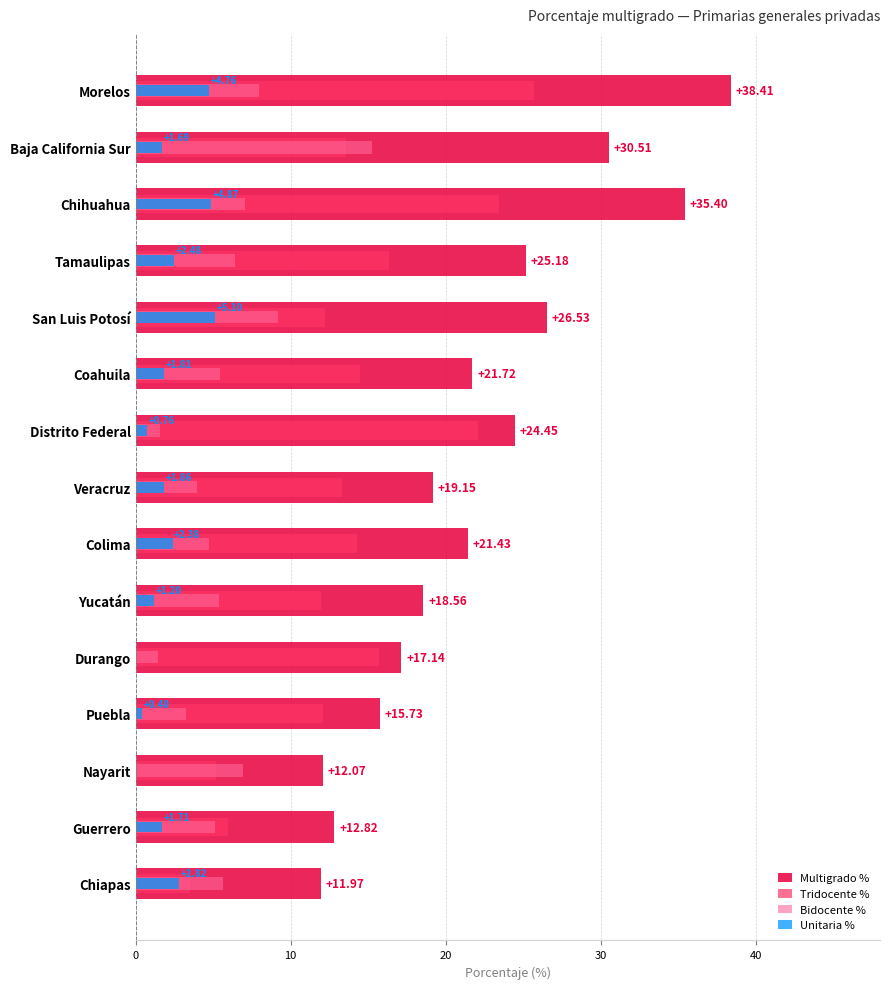

Reading left to right, extract all data points from this chart.

Multigrado %: 38.4	30.5	35.4	25.2	26.5	21.7	24.4	19.1	21.4	18.6	17.1	15.7	12.1	12.8	12.0
Tridocente %: 25.7	13.6	23.4	16.3	12.2	14.5	22.1	13.3	14.3	12.0	15.7	12.1	5.2	6.0	3.5
Bidocente %: 7.9	15.2	7.1	6.4	9.2	5.4	1.6	4.0	4.8	5.4	1.4	3.2	6.9	5.1	5.6
Unitaria %: 4.8	1.7	4.9	2.5	5.1	1.8	0.8	1.9	2.4	1.2	0.0	0.4	0.0	1.7	2.8